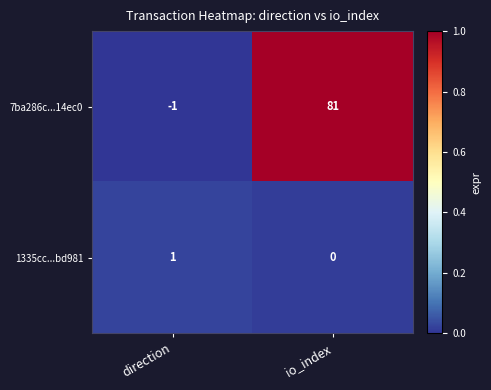

Which label corresponds to the smallest value in the chart?

direction